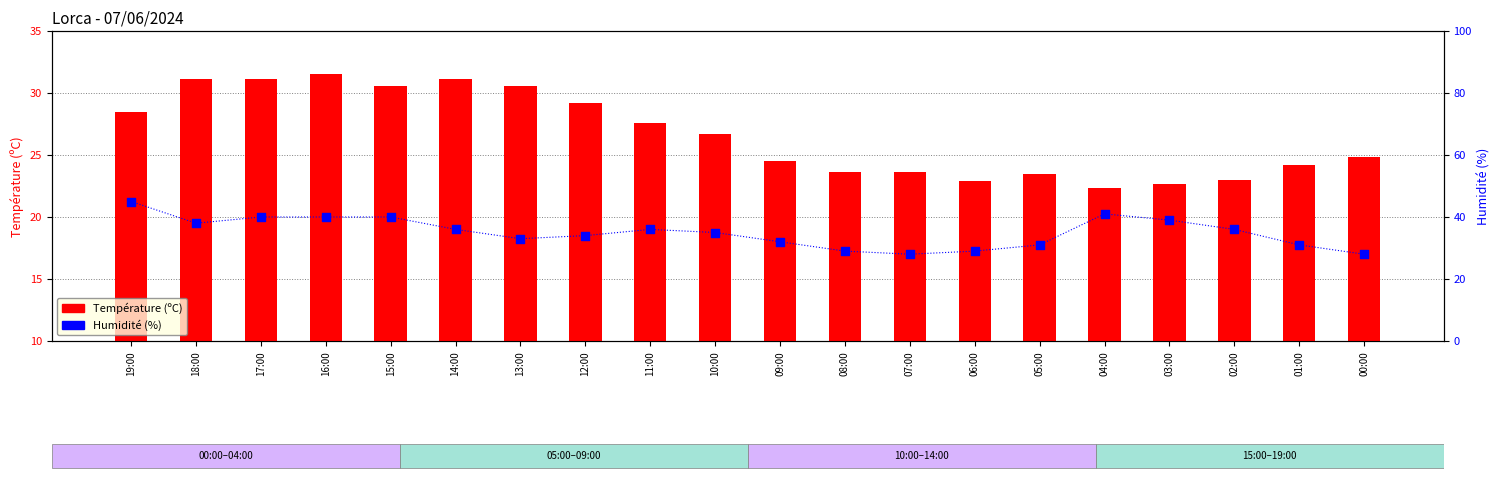

What is the total value across all series at 15:00?

70.6